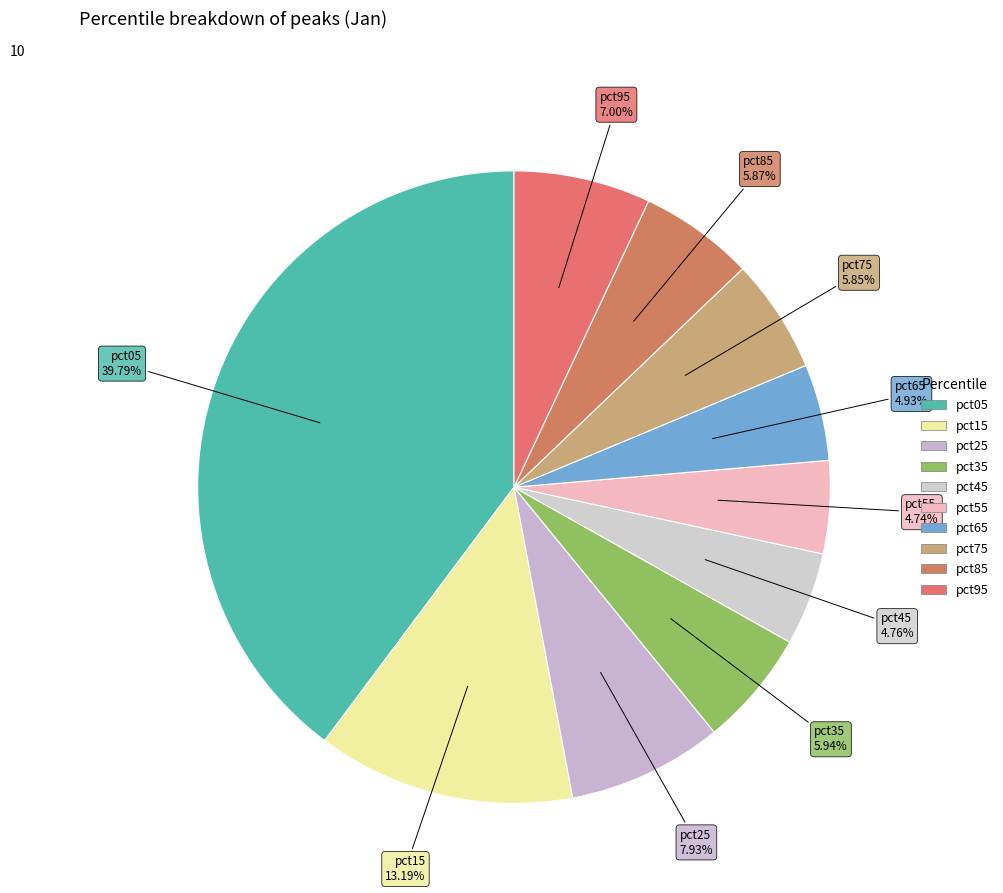

Does pct55 account for over 50% of the chart?

No